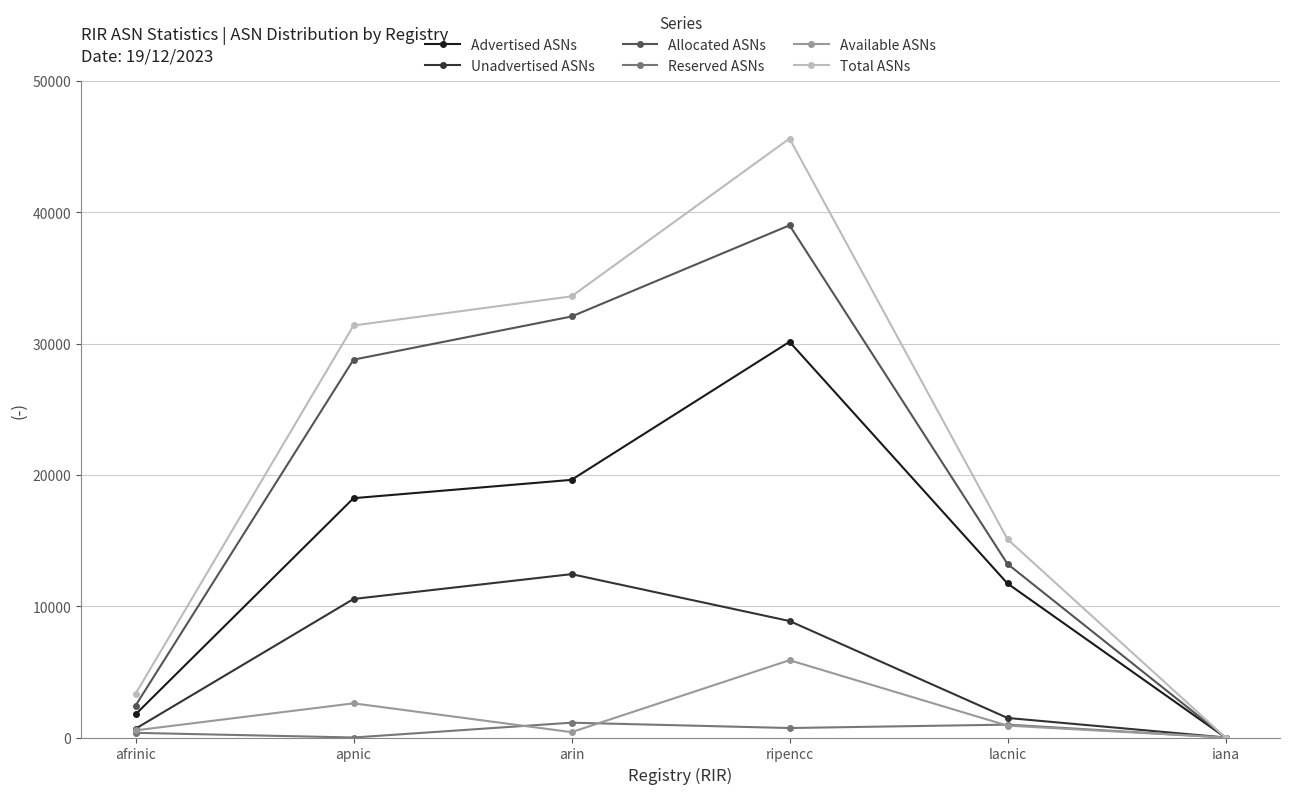

Which series changed the most between arin and ripencc?

Total ASNs